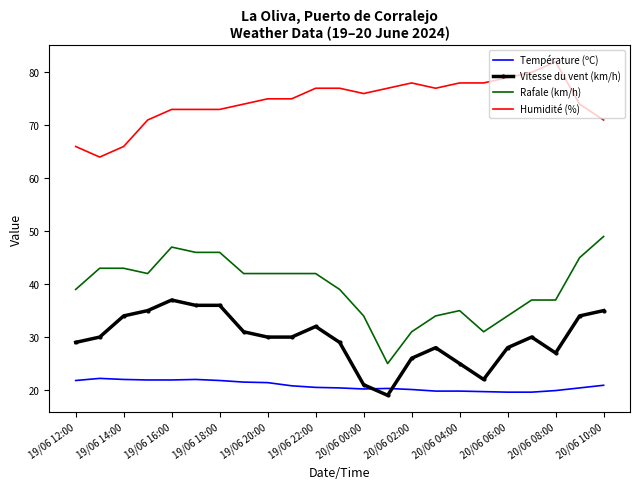

What is the difference between the maximum and minimum values in the Température (ºC) series?

2.6